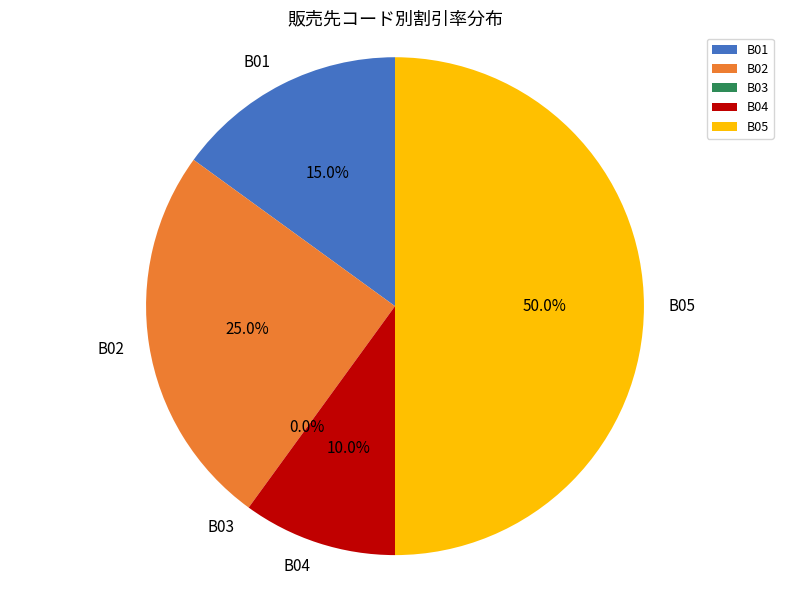

To the nearest percent, what is the average slice percentage?

20%